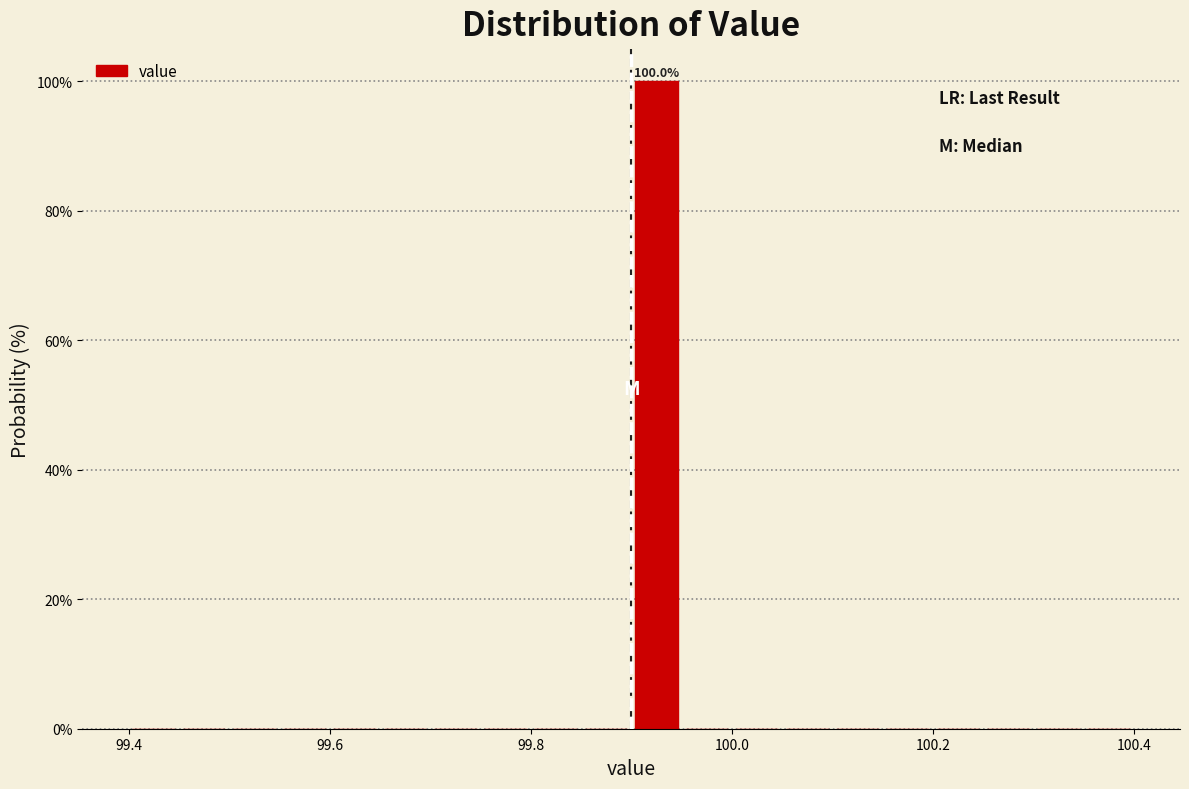

Read against the x-axis, roughly where is the centre of the tallest bar?

99.92